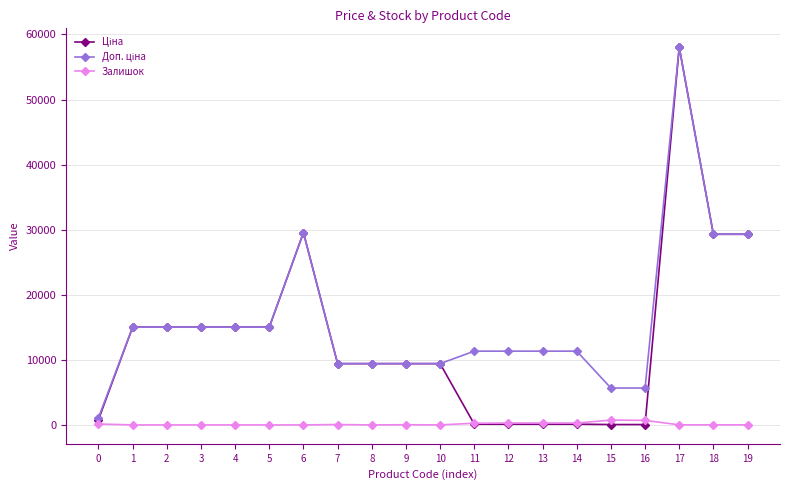

What is the total value across all series at 18?

58601.8